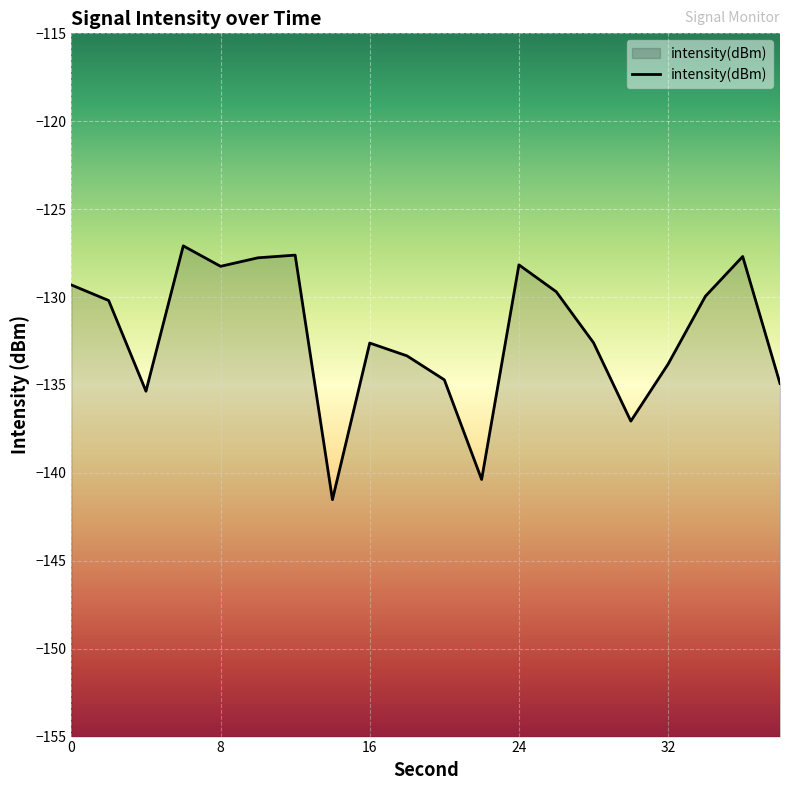

What is the sum of all values?

-2642.0